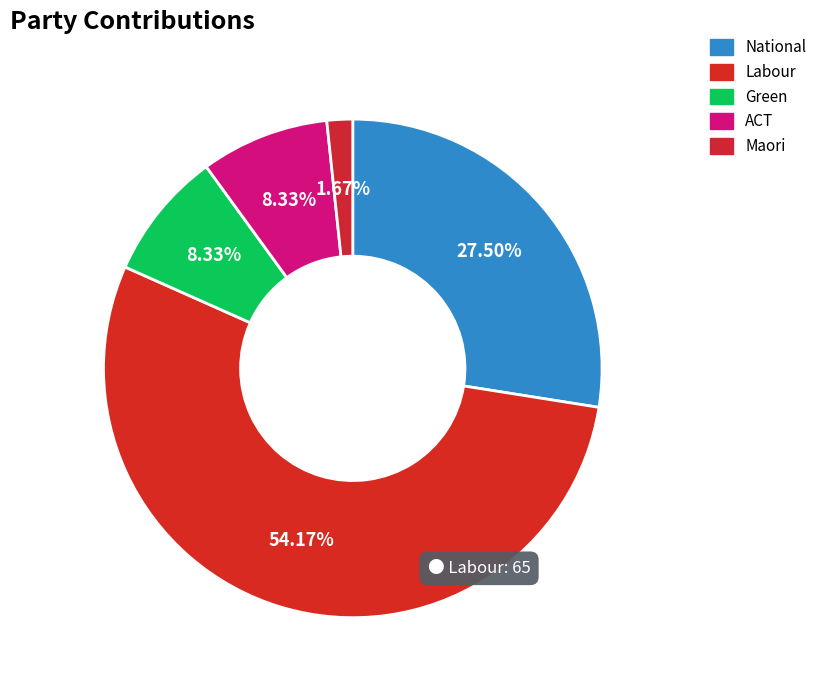

Combined, what portion of the pie is ACT and Labour?

62.5%